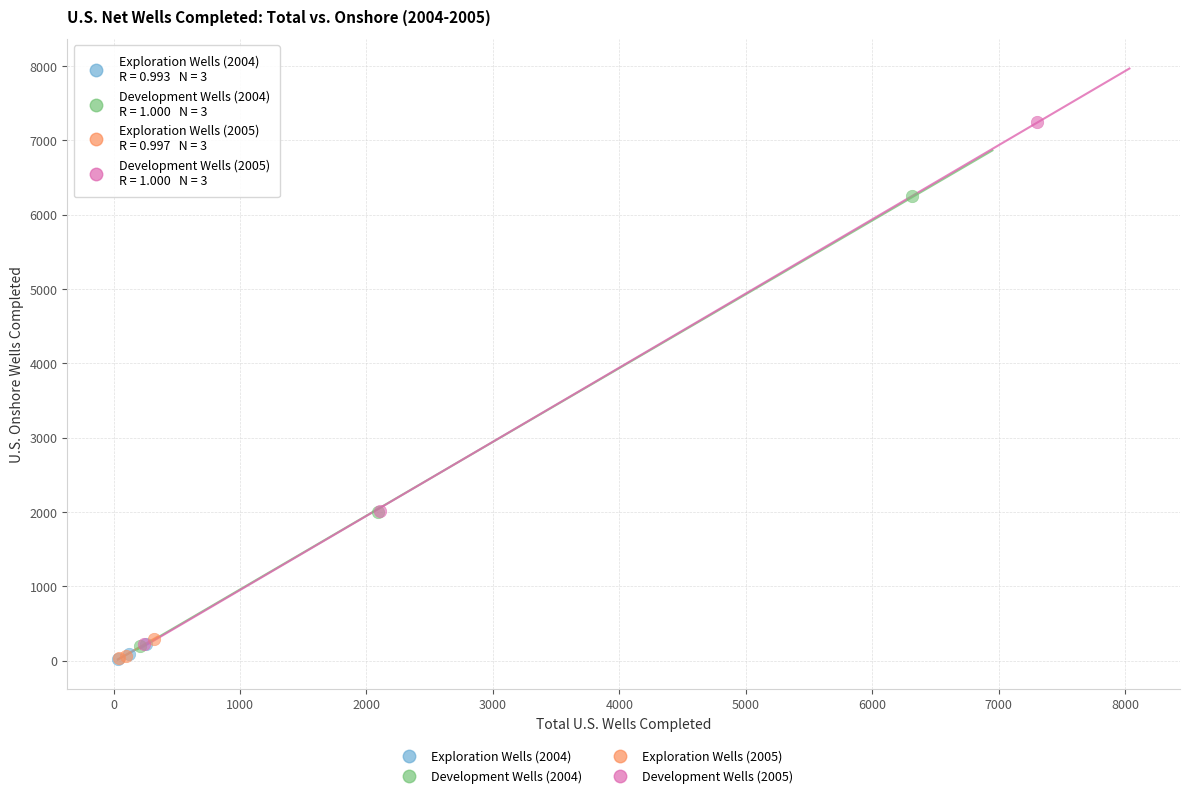

Which series reaches the maximum Y coordinate?

Development Wells (2005)